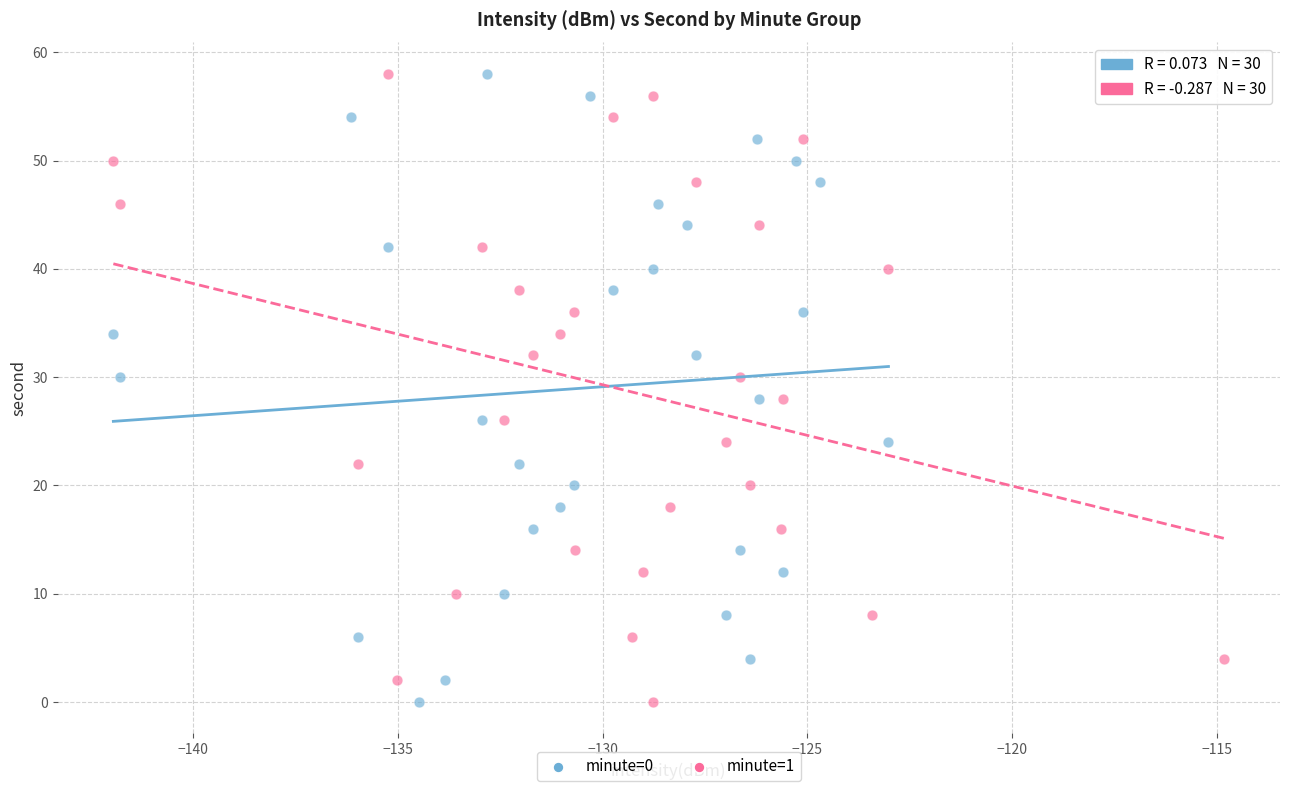

What are all the series names shown in the legend?

minute=0, minute=1